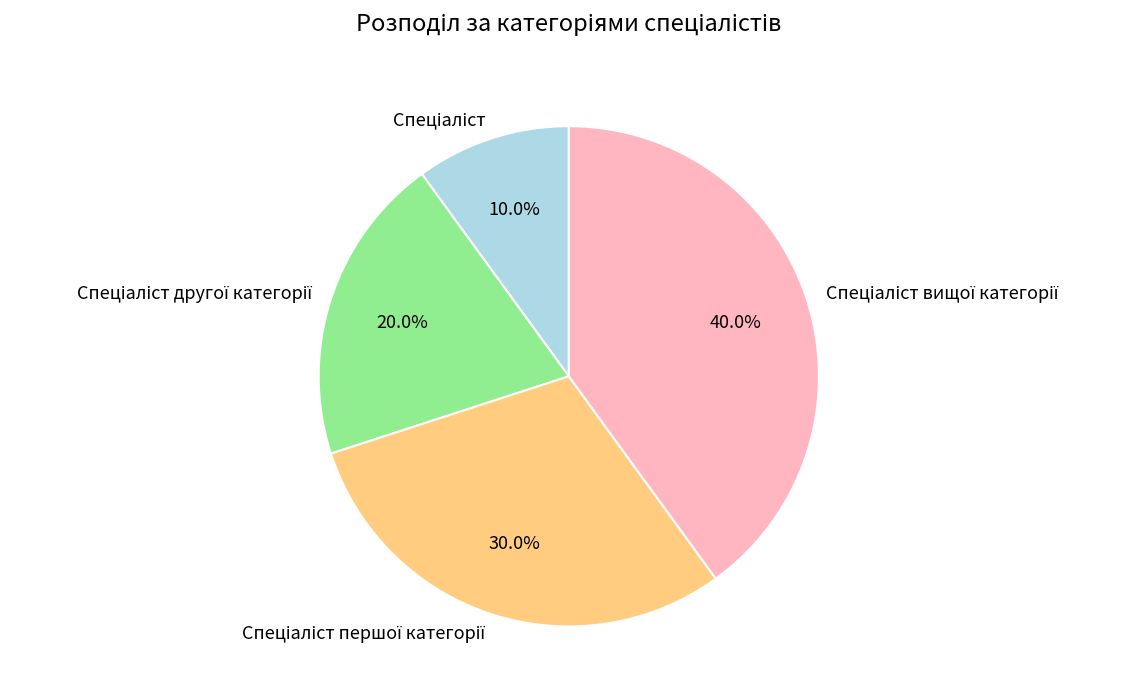

Does any single category account for the majority?

No